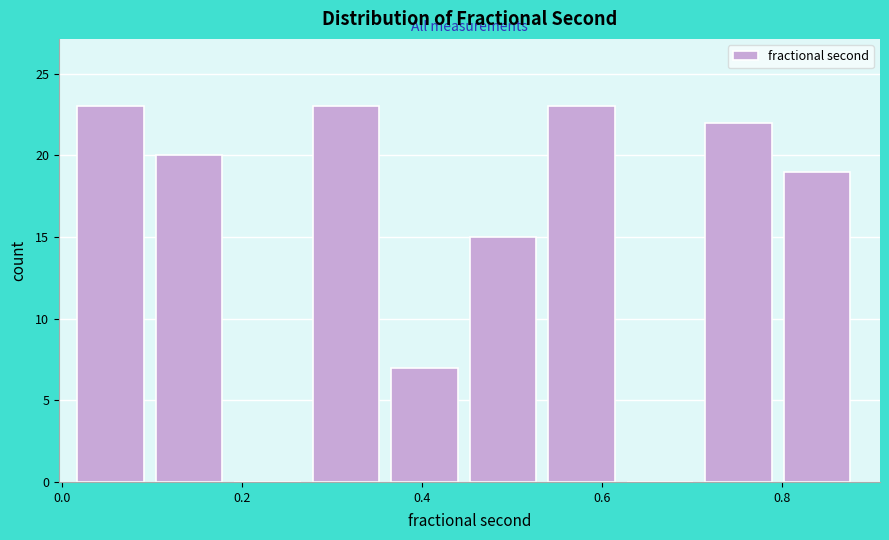

What is the height of the bar covering 0.36 to 0.46 on the x-axis? Neither the bar edges nor the heights are printed on the chart, so give them approximately, as read against the axes.

7